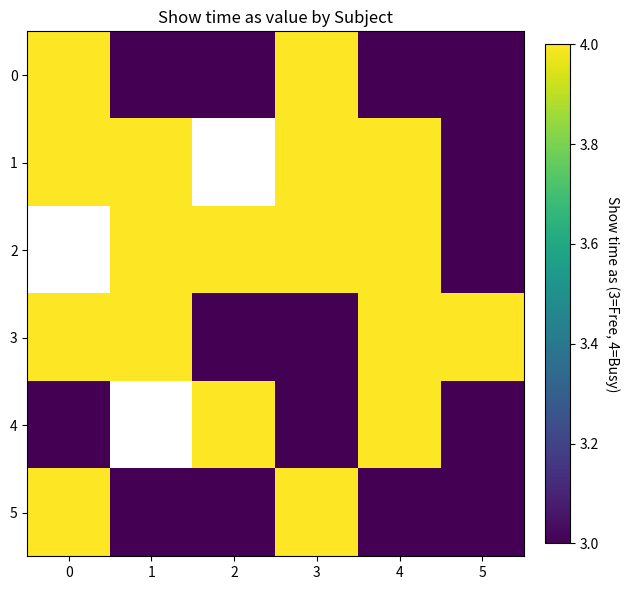

Rank the categories by 5 value from lowest to highest.

1, 2, 4, 5, 0, 3